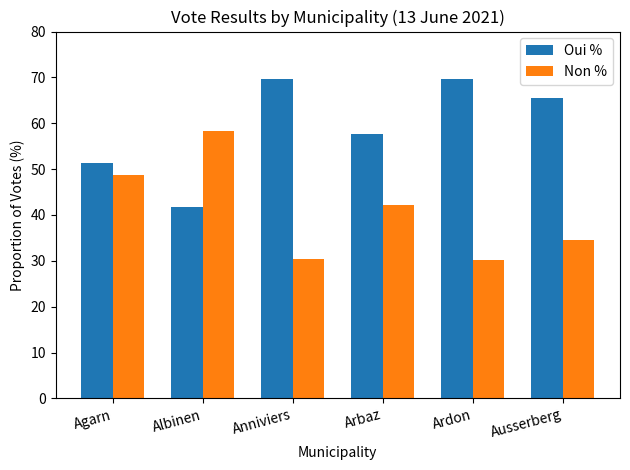

What position from the right is Anniviers?

4